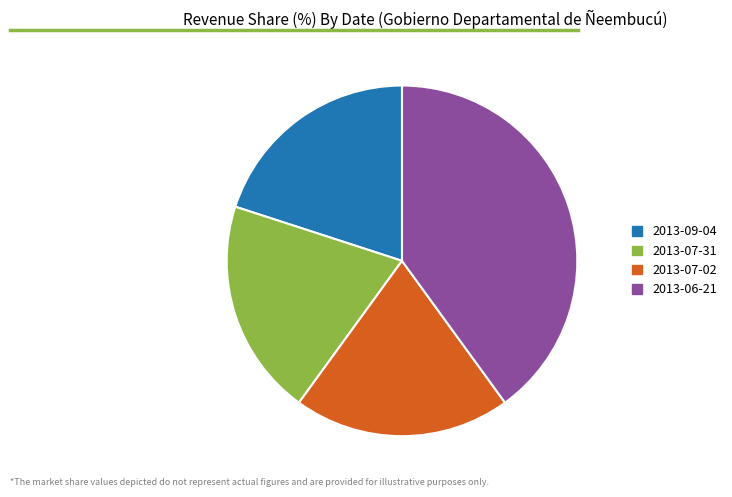

Which category has the biggest portion of the pie?

2013-06-21